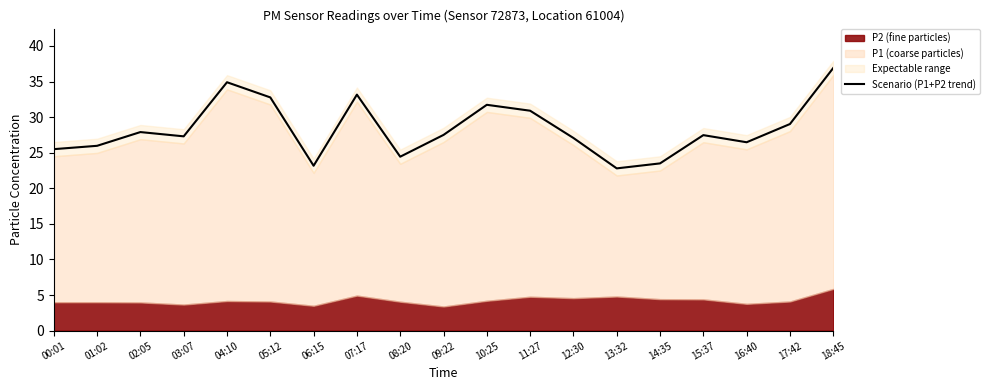

What is the difference between the values at 13:32 and 14:35?

0.7